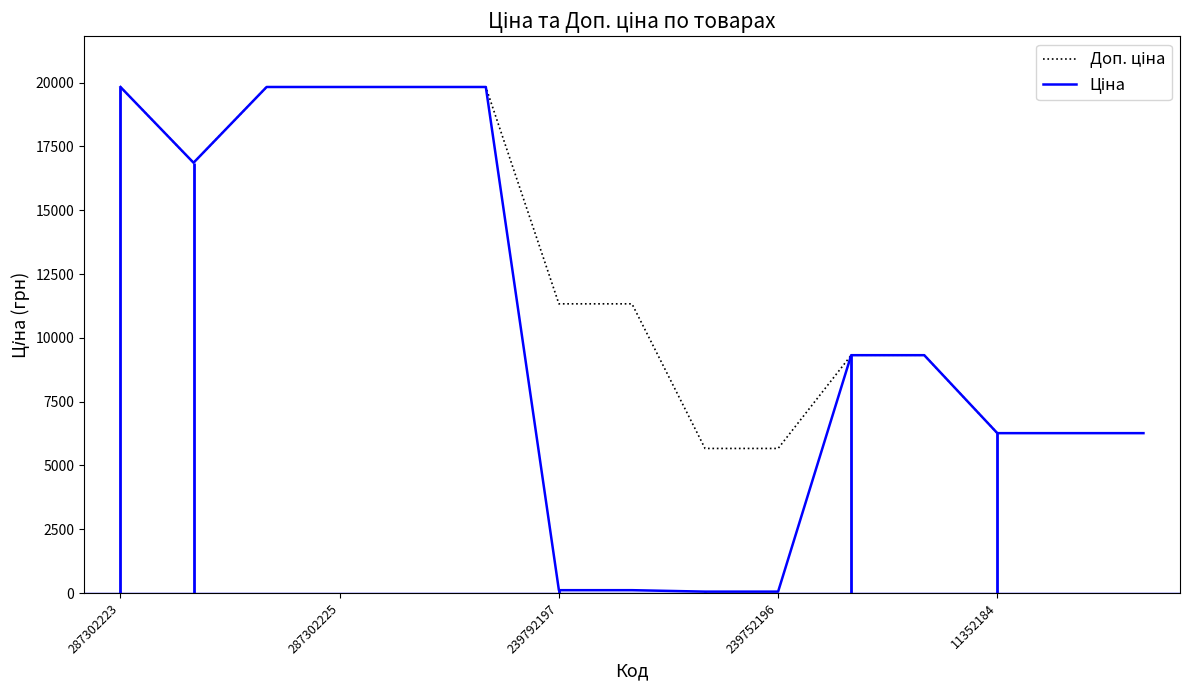

The value of Доп. ціна at 287302225 is 23453.8. True or false?

False